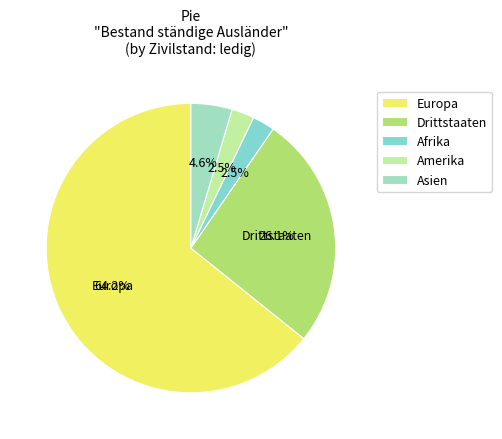

To the nearest percent, what is the difference between the Drittstaaten and Afrika slice percentages?

24%